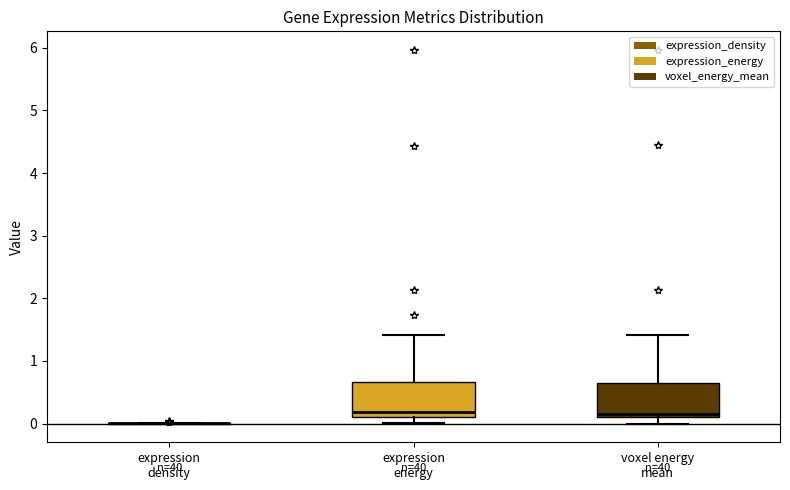

Reading left to right, read every box against the y-axis: the position of its median line, the range the box covers, and the ends of its whiskers. The values are not printed on the chart, so give them approximately, as read against the axis.

expression density: box collapsed to a line at 0.0, whiskers 0.0 to 0.0
expression energy: median 0.2, box 0.1 to 0.7, whiskers 0.0 to 1.4
voxel energy mean: median 0.2, box 0.1 to 0.6, whiskers 0.0 to 1.4